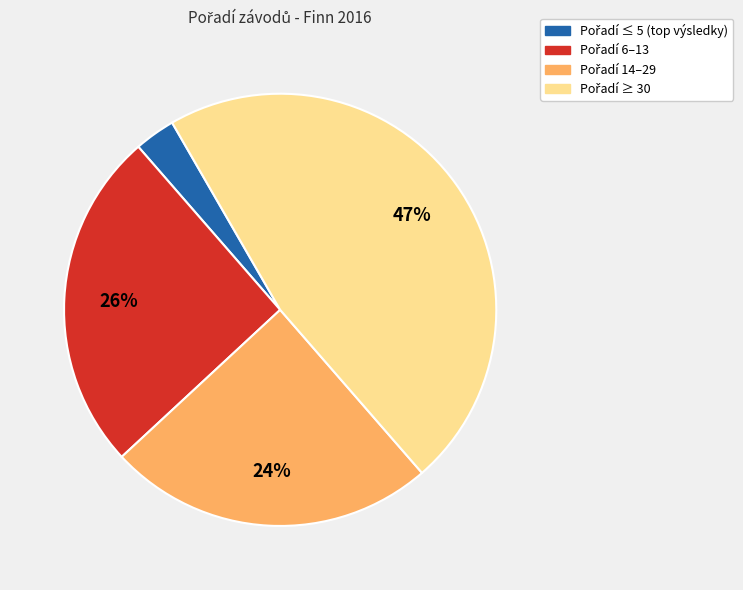

Is there any slice that represents more than half of the pie?

No